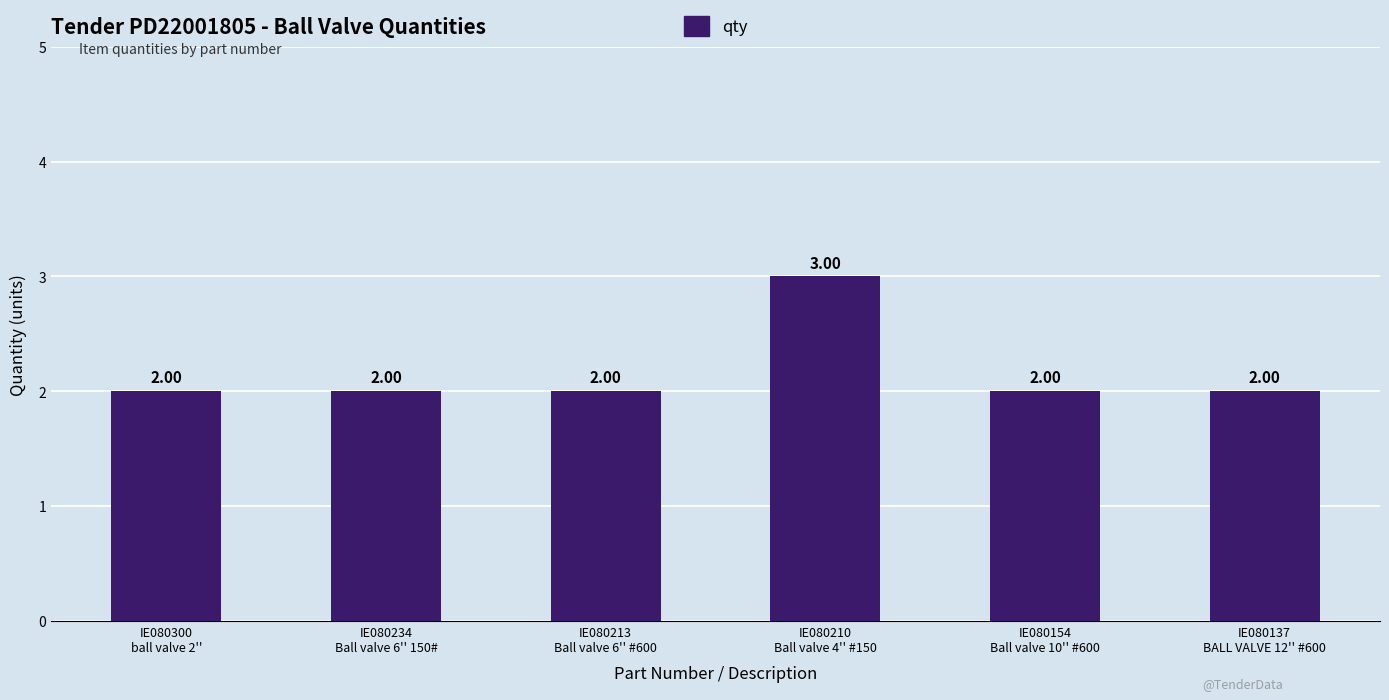

What is the label of the 6th bar from the right?

IE080300
ball valve 2''